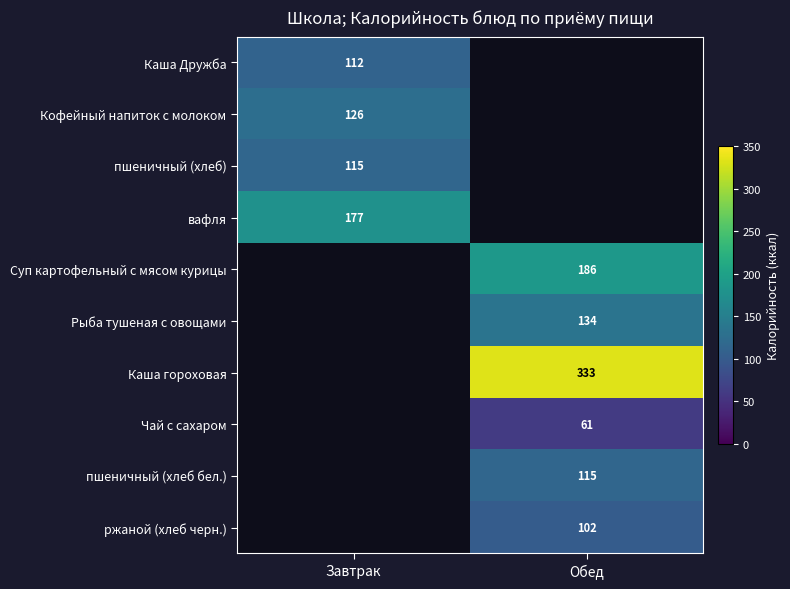

Count the number of categories in the chart.

2